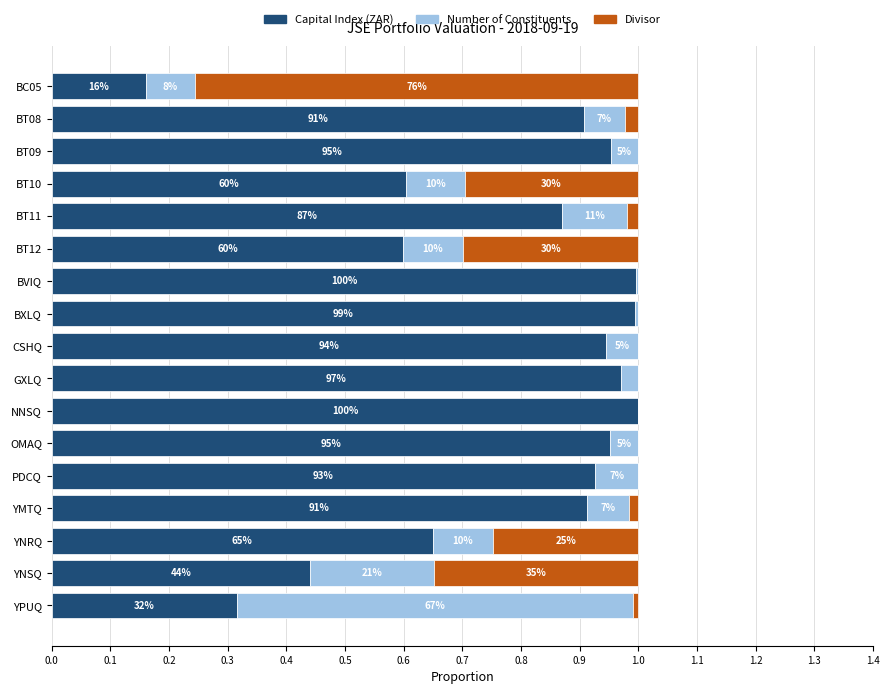

What are all the series names shown in the legend?

Capital Index (ZAR), Number of Constituents, Divisor